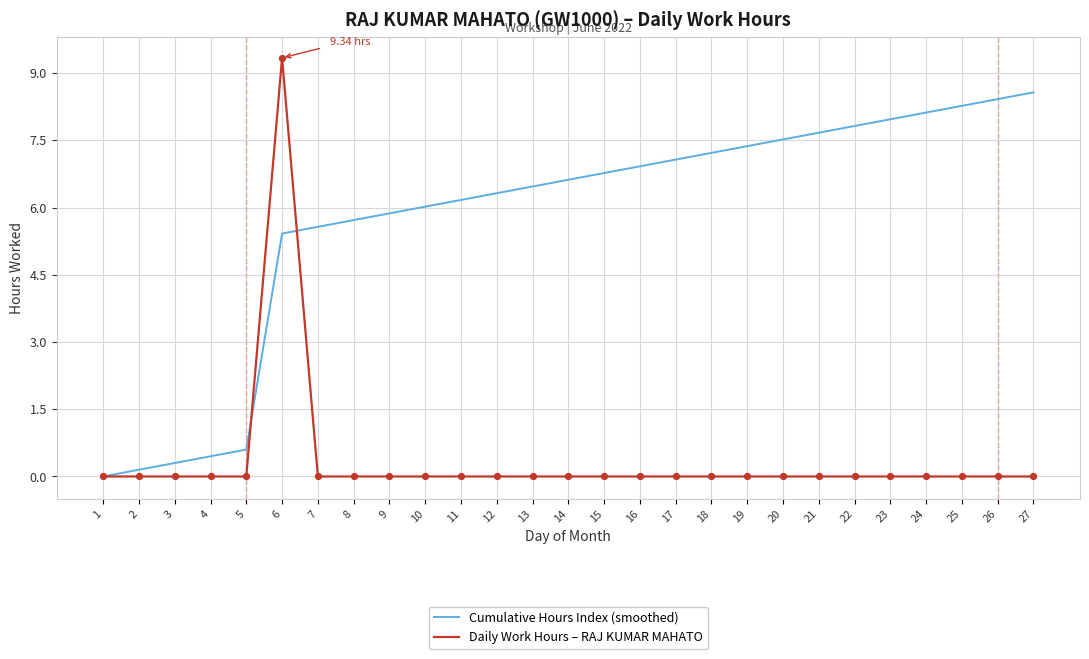

What is the difference between the highest and lowest values at 17?

7.1